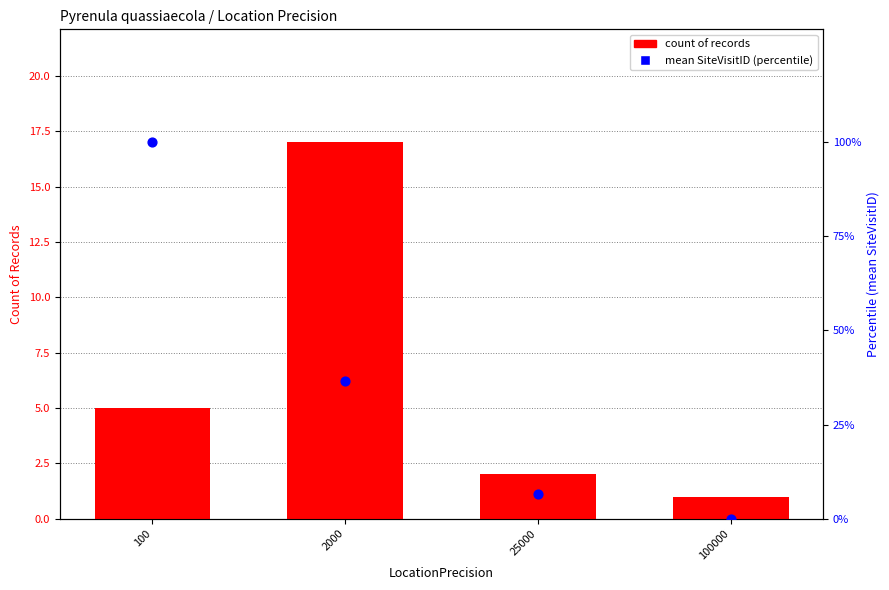

Is the value of count of records at 100000 greater than the value of mean SiteVisitID (percentile) at 100000?

Yes